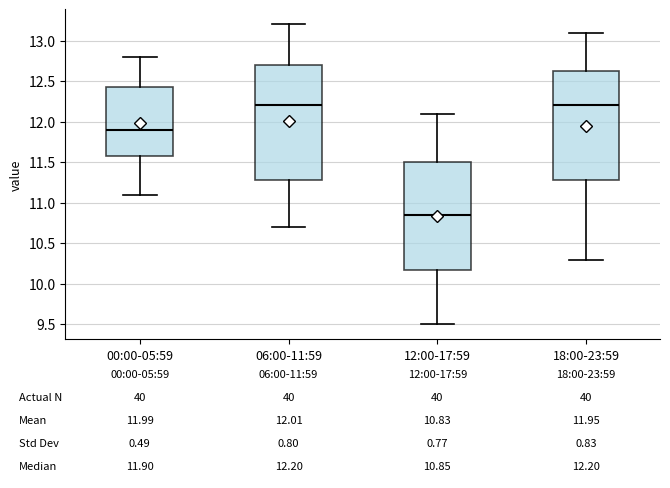

Comparing the boxes themselves (not the whiskers), which one is the tallest?

06:00-11:59